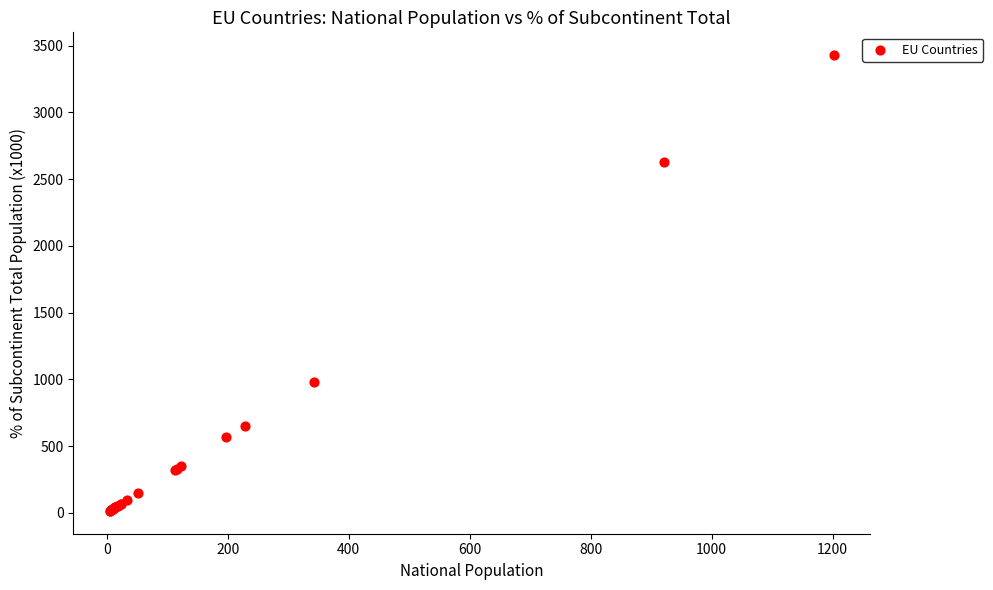

What Y value in the scatter plot is closest to 1721?

979